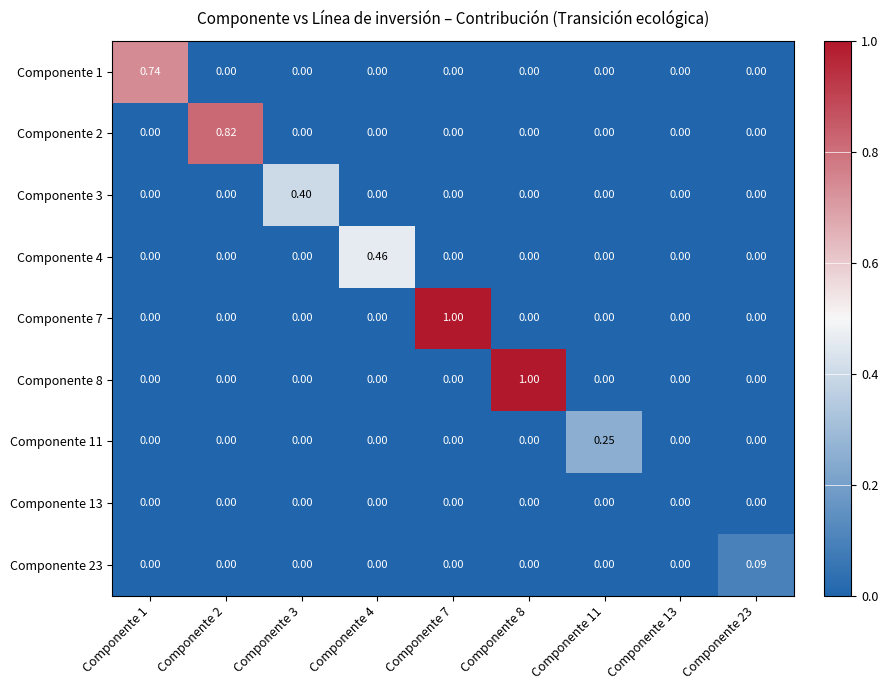

How many data points does each series have?

9